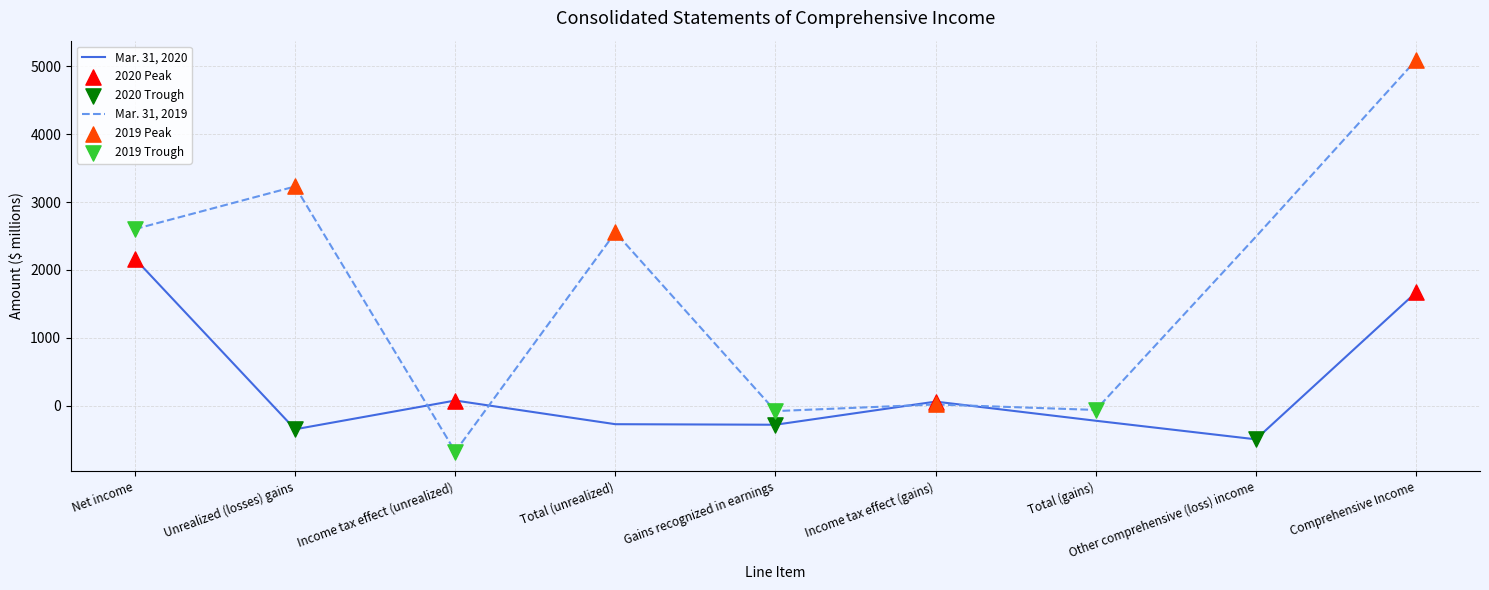

Which series has the largest range (max minus min)?

Mar. 31, 2019